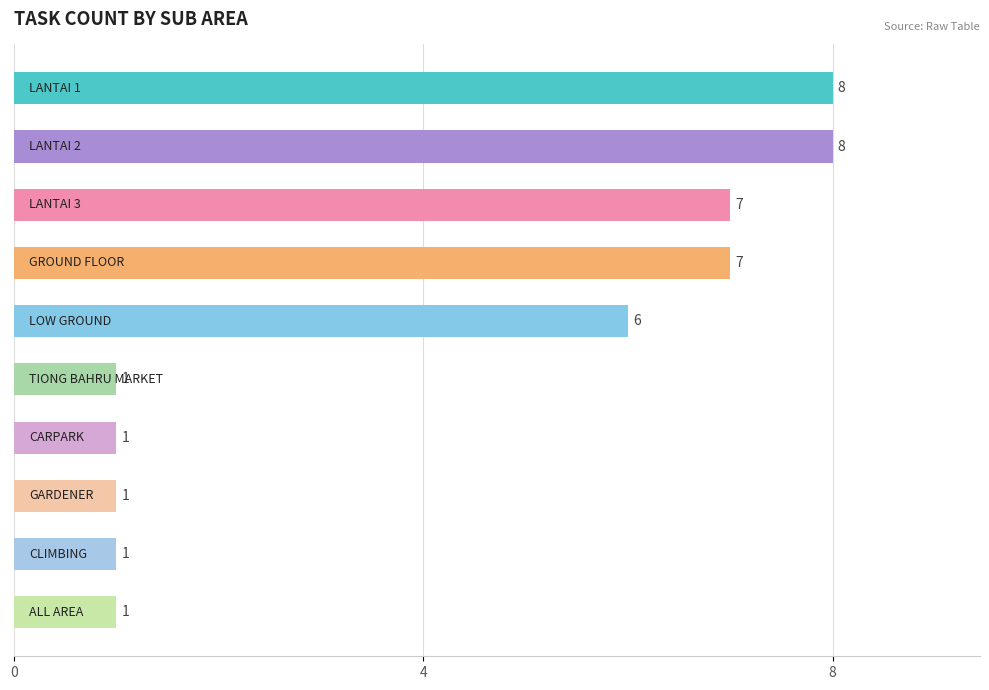

What is the greatest value displayed?

8